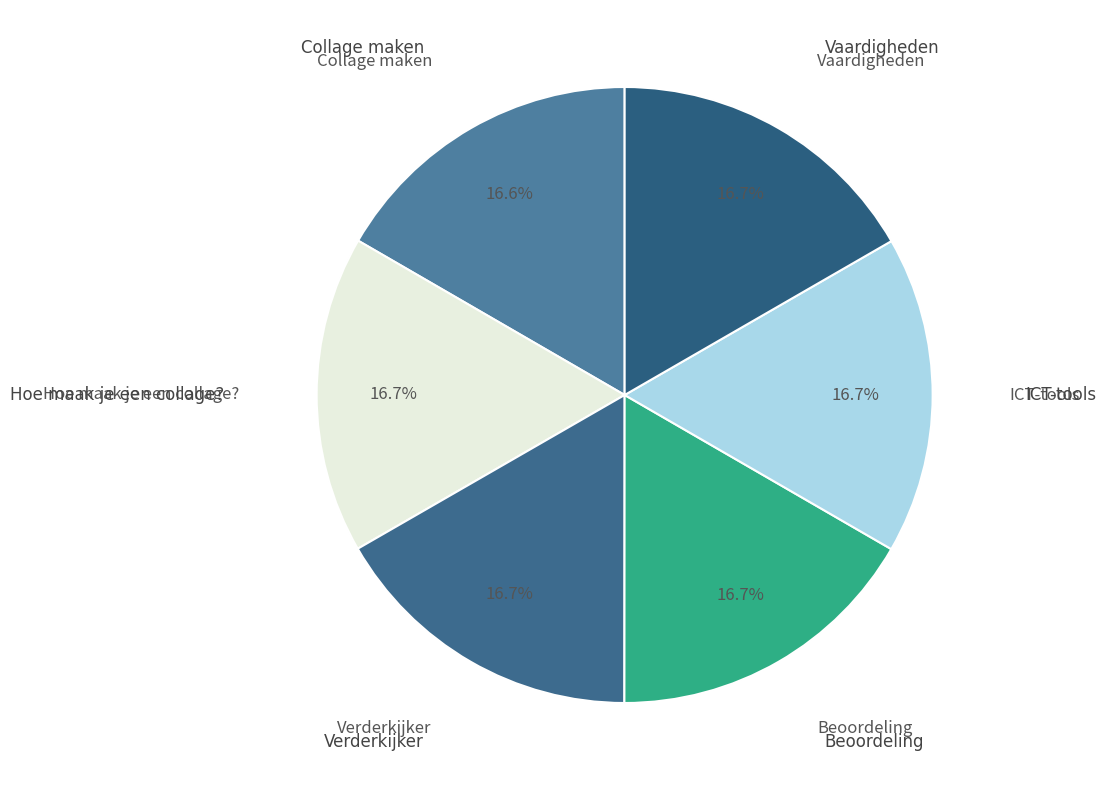

How many slices are in this pie chart?

6